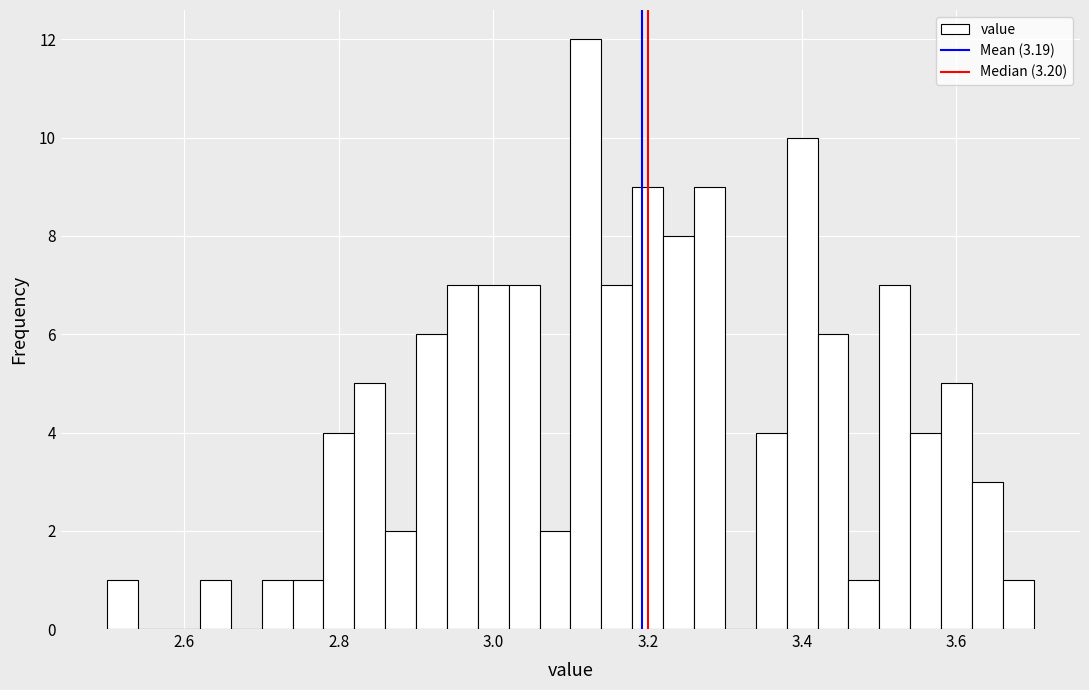

Read against the x-axis, roughly where is the centre of the tallest bar?

3.12